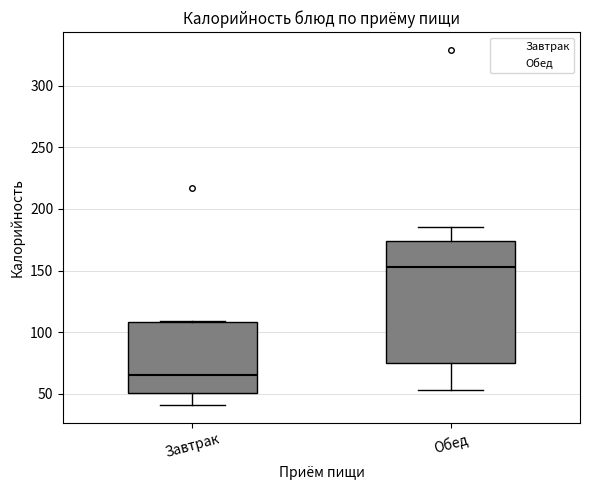

Which box has the lowest median line?

Завтрак